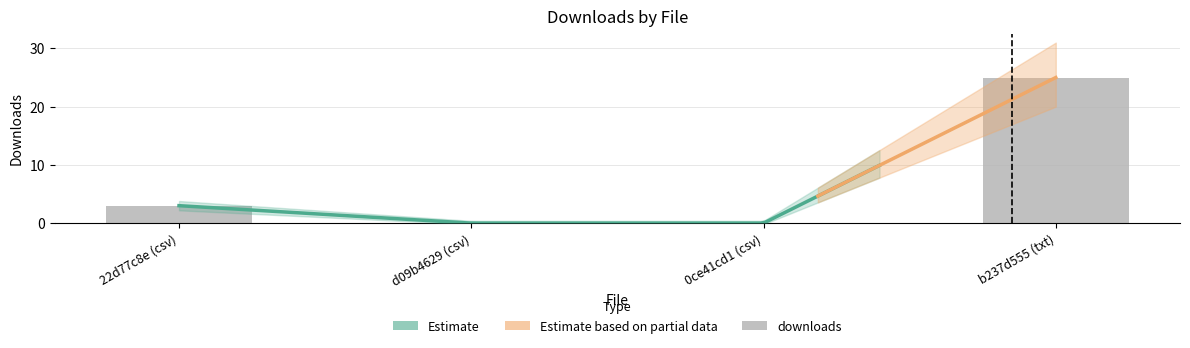

Between d09b4629 (csv) and b237d555 (txt), which is larger?

b237d555 (txt)